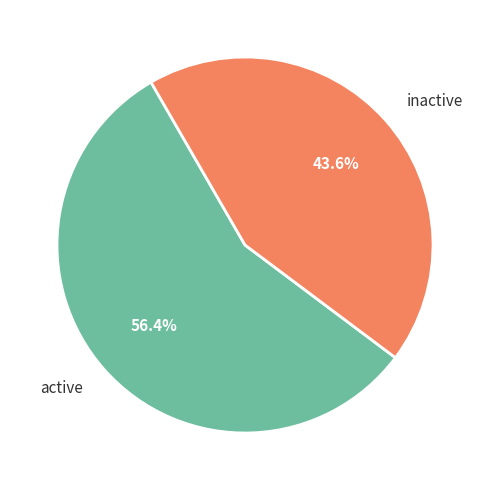

Rank the categories by value from lowest to highest.

inactive, active